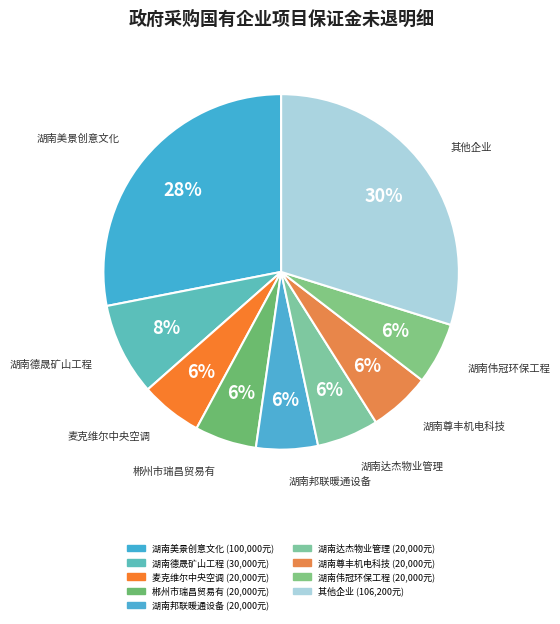

Is there a majority slice in this chart?

No